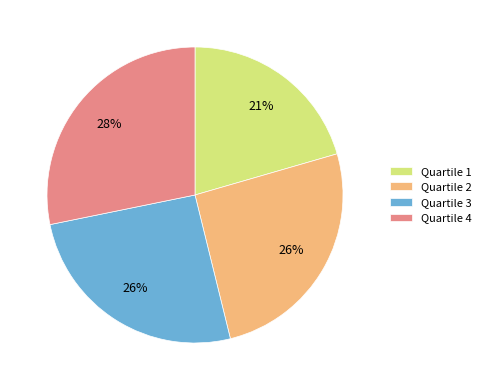

Do Quartile 4 and Quartile 1 together represent more than half of the pie?

No